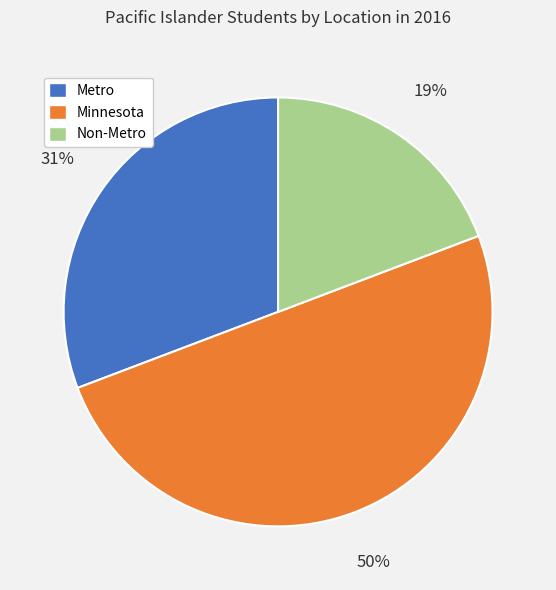

Rank the categories by value from highest to lowest.

Minnesota, Metro, Non-Metro